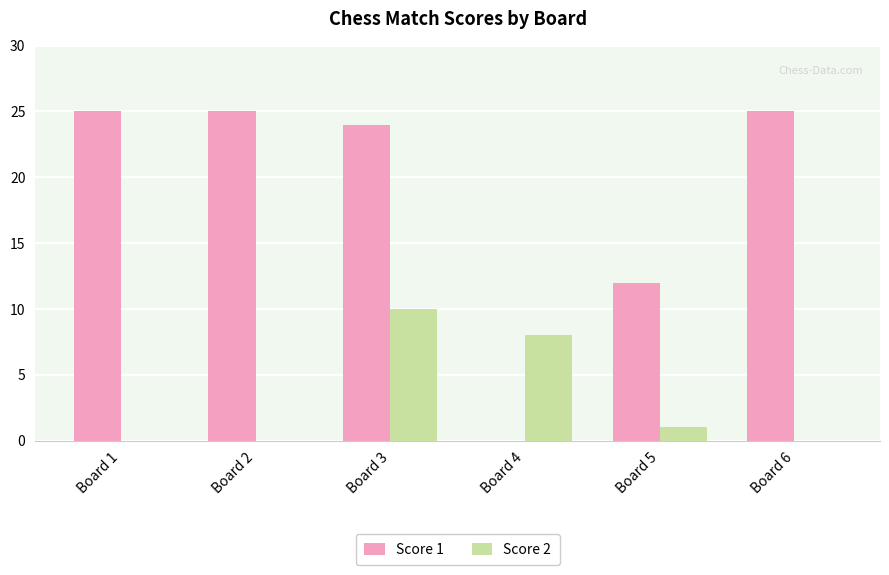

How many groups of bars are there?

6